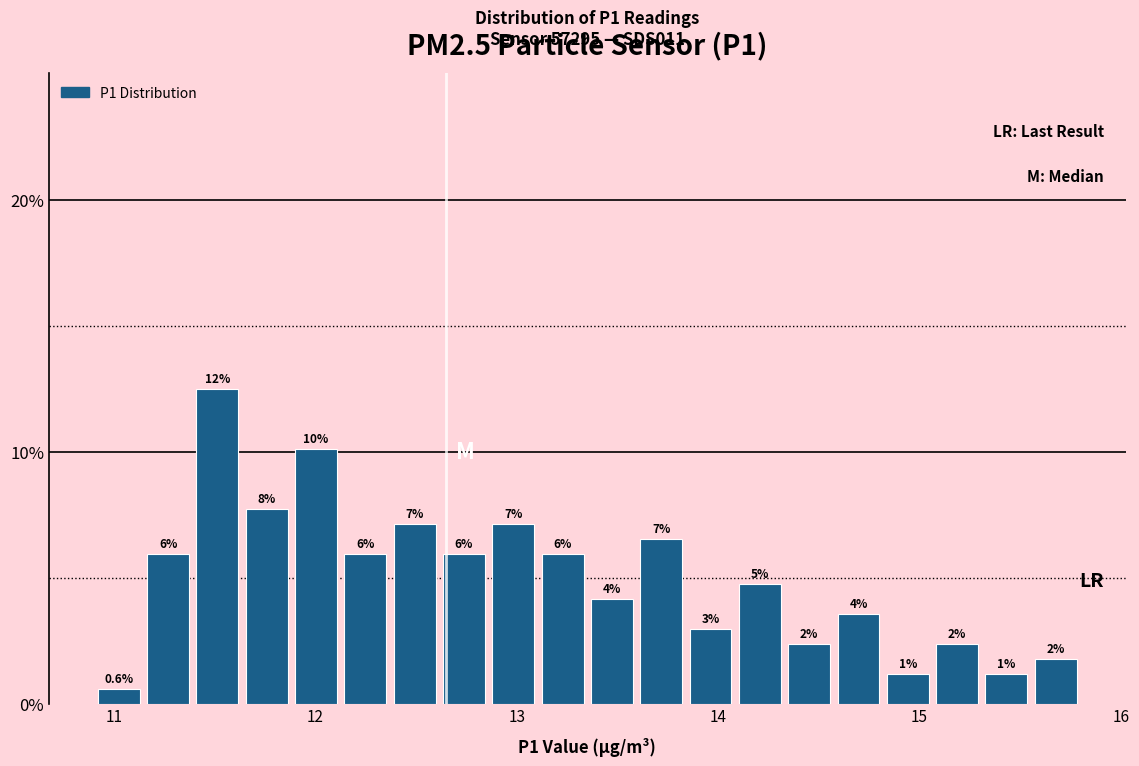

Around what value on the x-axis is the tallest bar? Give the approximate position of its centre, as read against the axis.

11.5